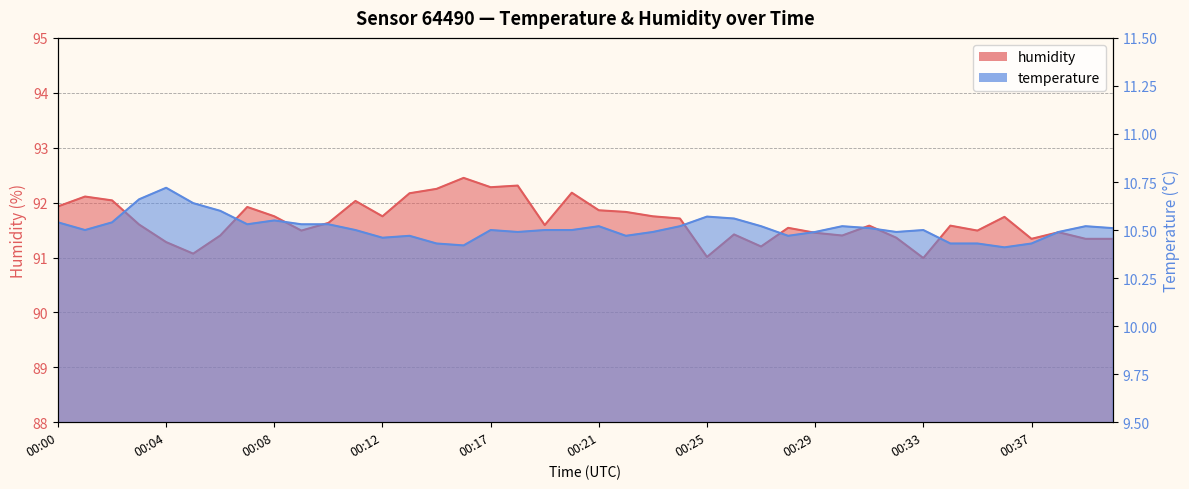

What are all the series names shown in the legend?

temperature, humidity